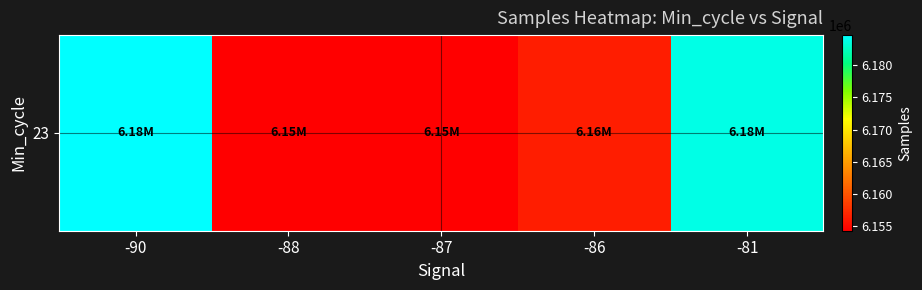

How many distinct data groups are displayed?

1